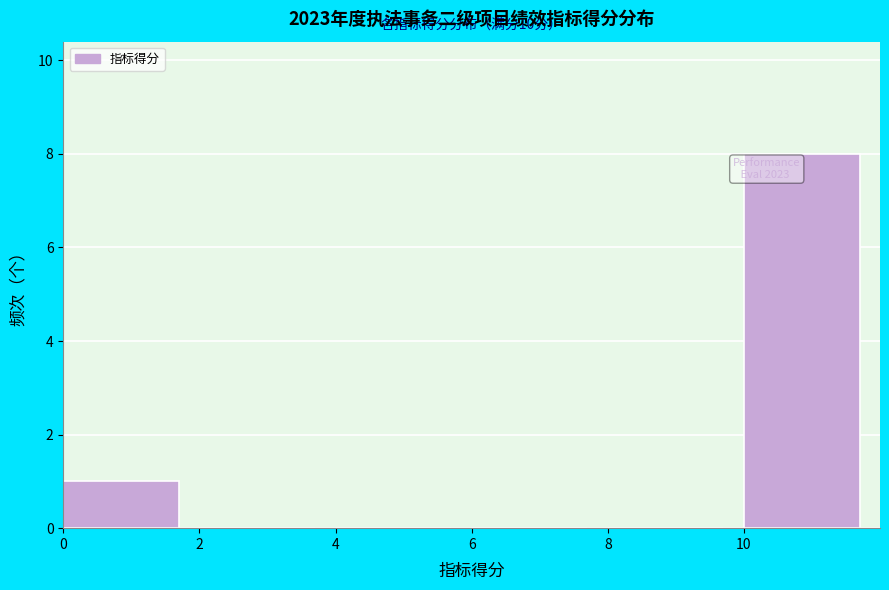

Which range on the x-axis has the tallest bar?

10 to 12